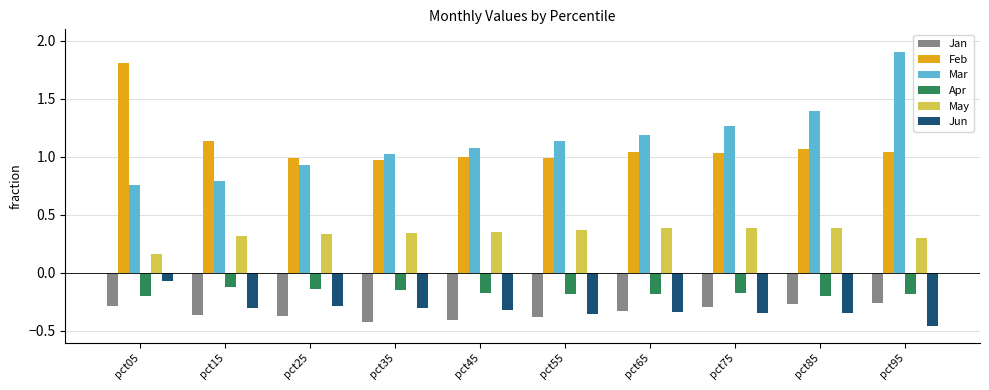

At how many categories does at least one series exceed 0?

10